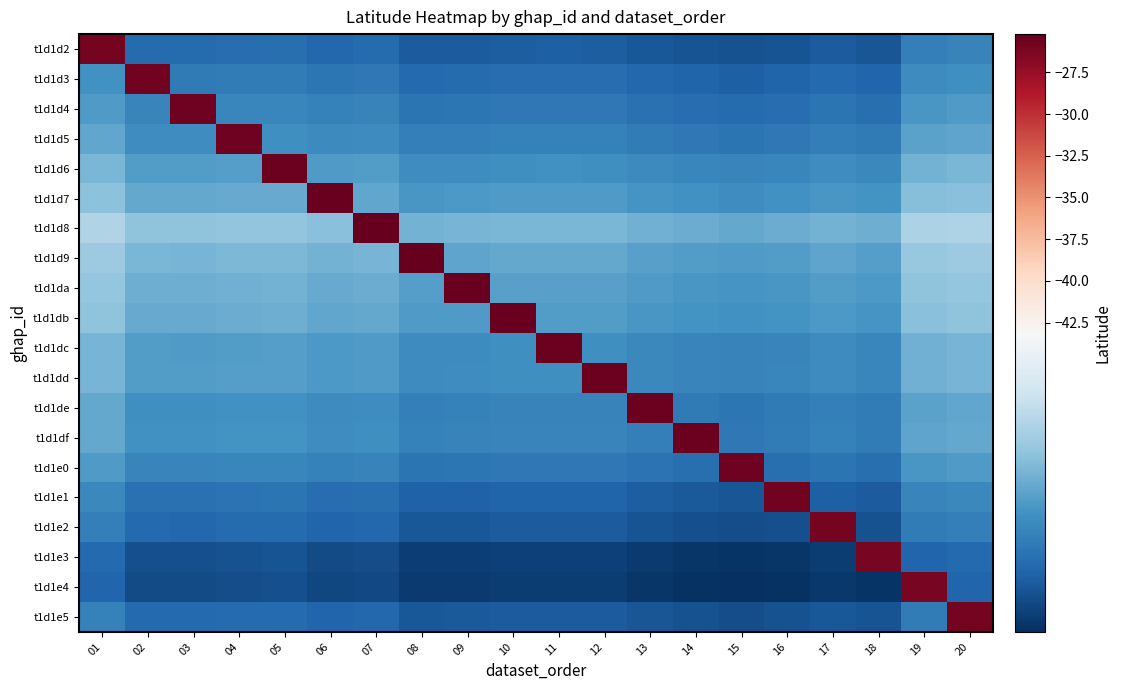

At which category is the sum across all series the highest?

01